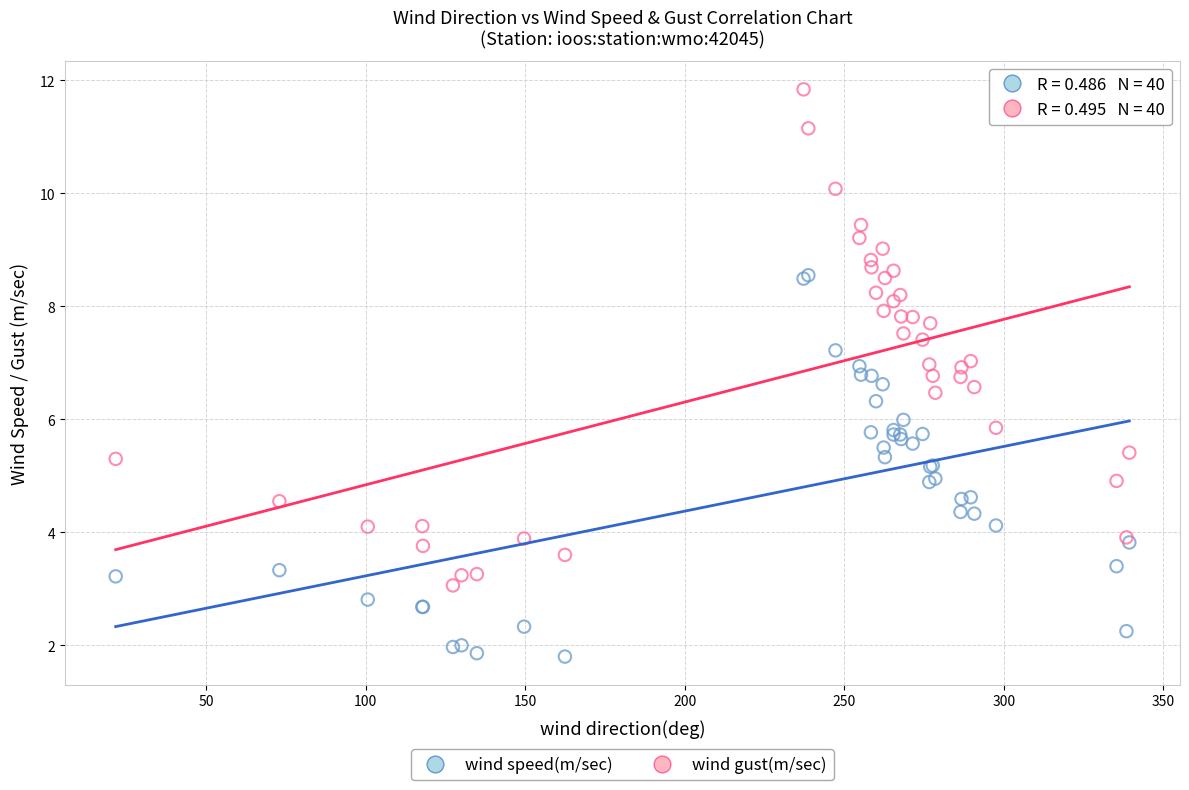

Which series reaches the minimum Y coordinate?

wind speed(m/sec)